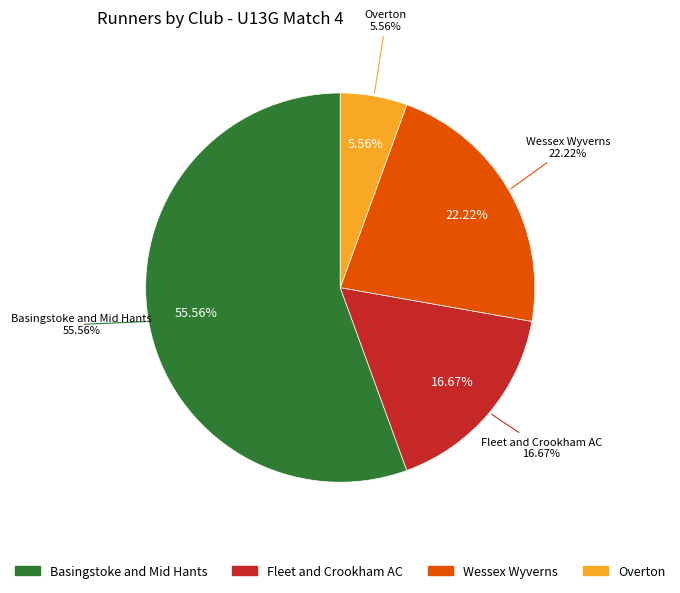

To the nearest percent, what percentage of the pie is Basingstoke and Mid Hants?

56%